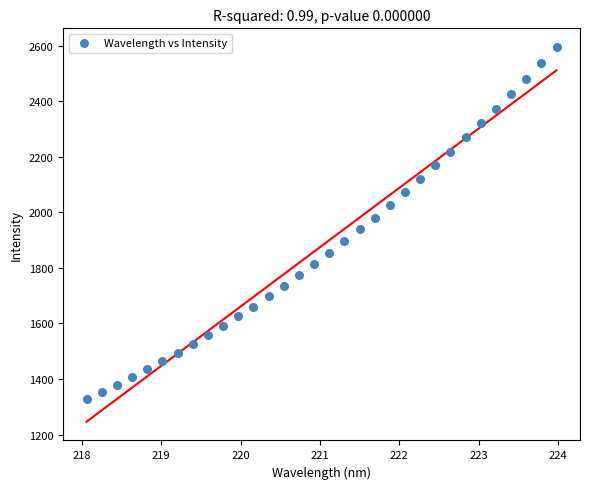

What is the range of X values (max minus min)?

5.9